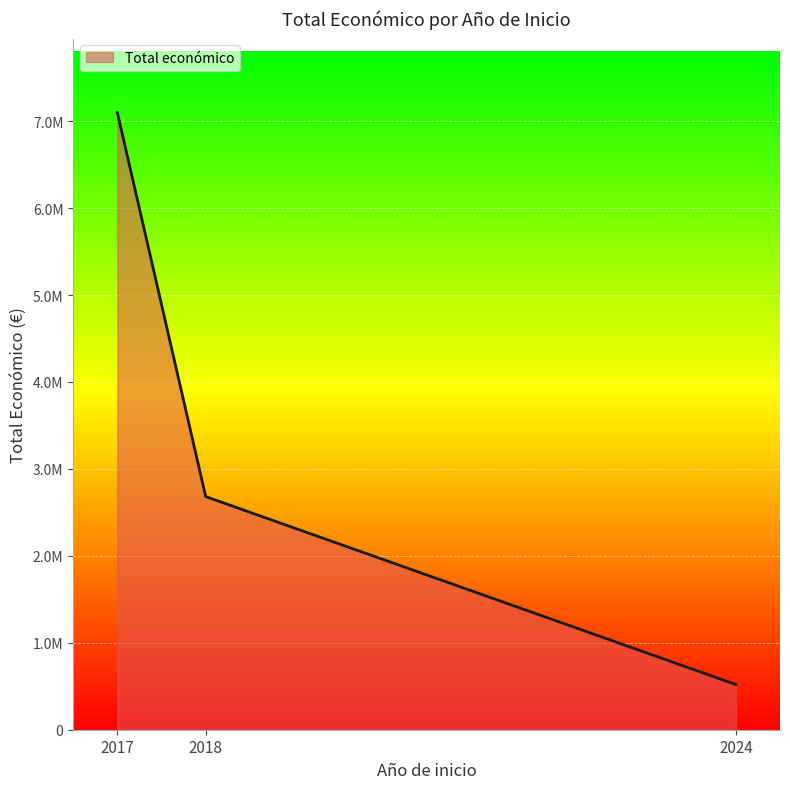

Which category has the highest value across all series?

2017